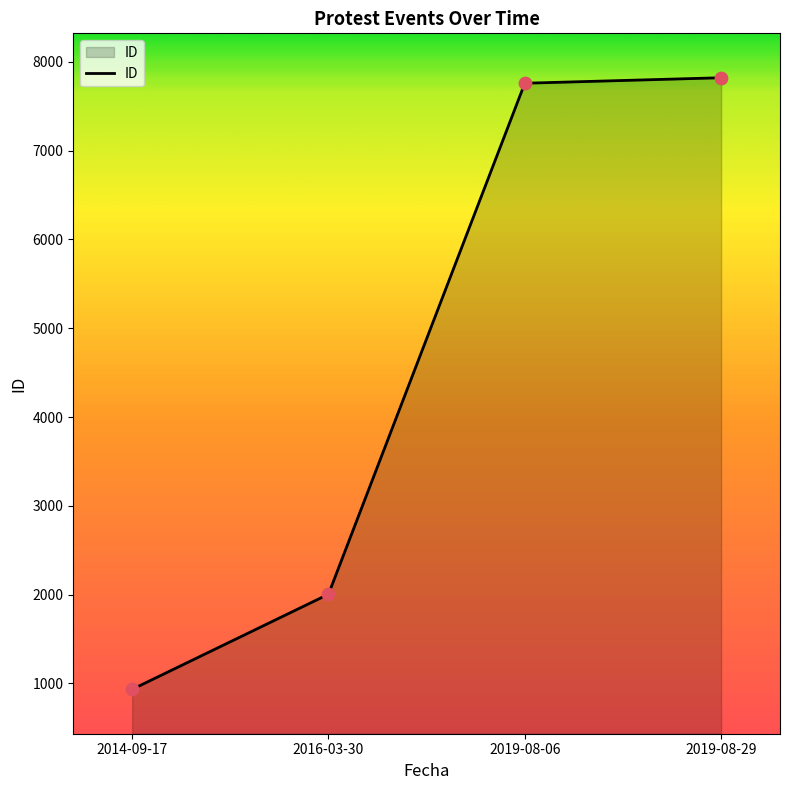

Which has a higher value, 2019-08-29 or 2016-03-30?

2019-08-29